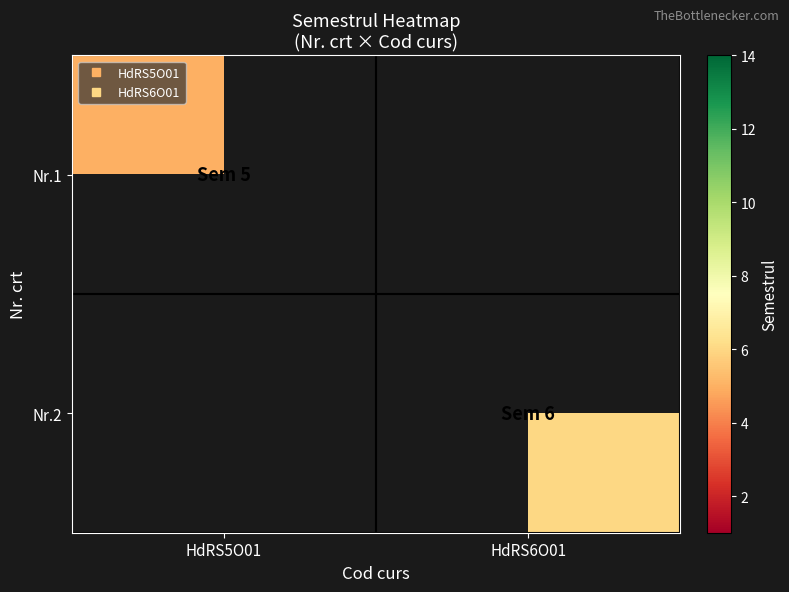

At which label does Nr.2 reach its peak?

HdRS5O01